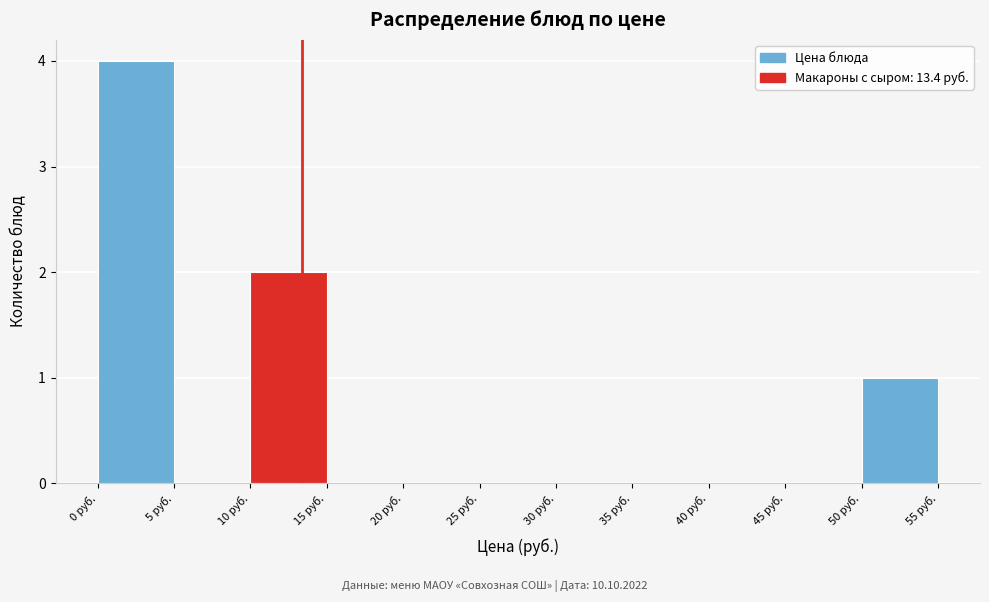

Reading left to right, list every bar in this chart as the range it spans on the x-axis followed by its height. The values are not printed on the chart, so give them approximately, as read against the axis.

0 to 5: 4
5 to 10: 0
10 to 15: 2
15 to 20: 0
20 to 25: 0
25 to 30: 0
30 to 35: 0
35 to 40: 0
40 to 45: 0
45 to 50: 0
50 to 55: 1